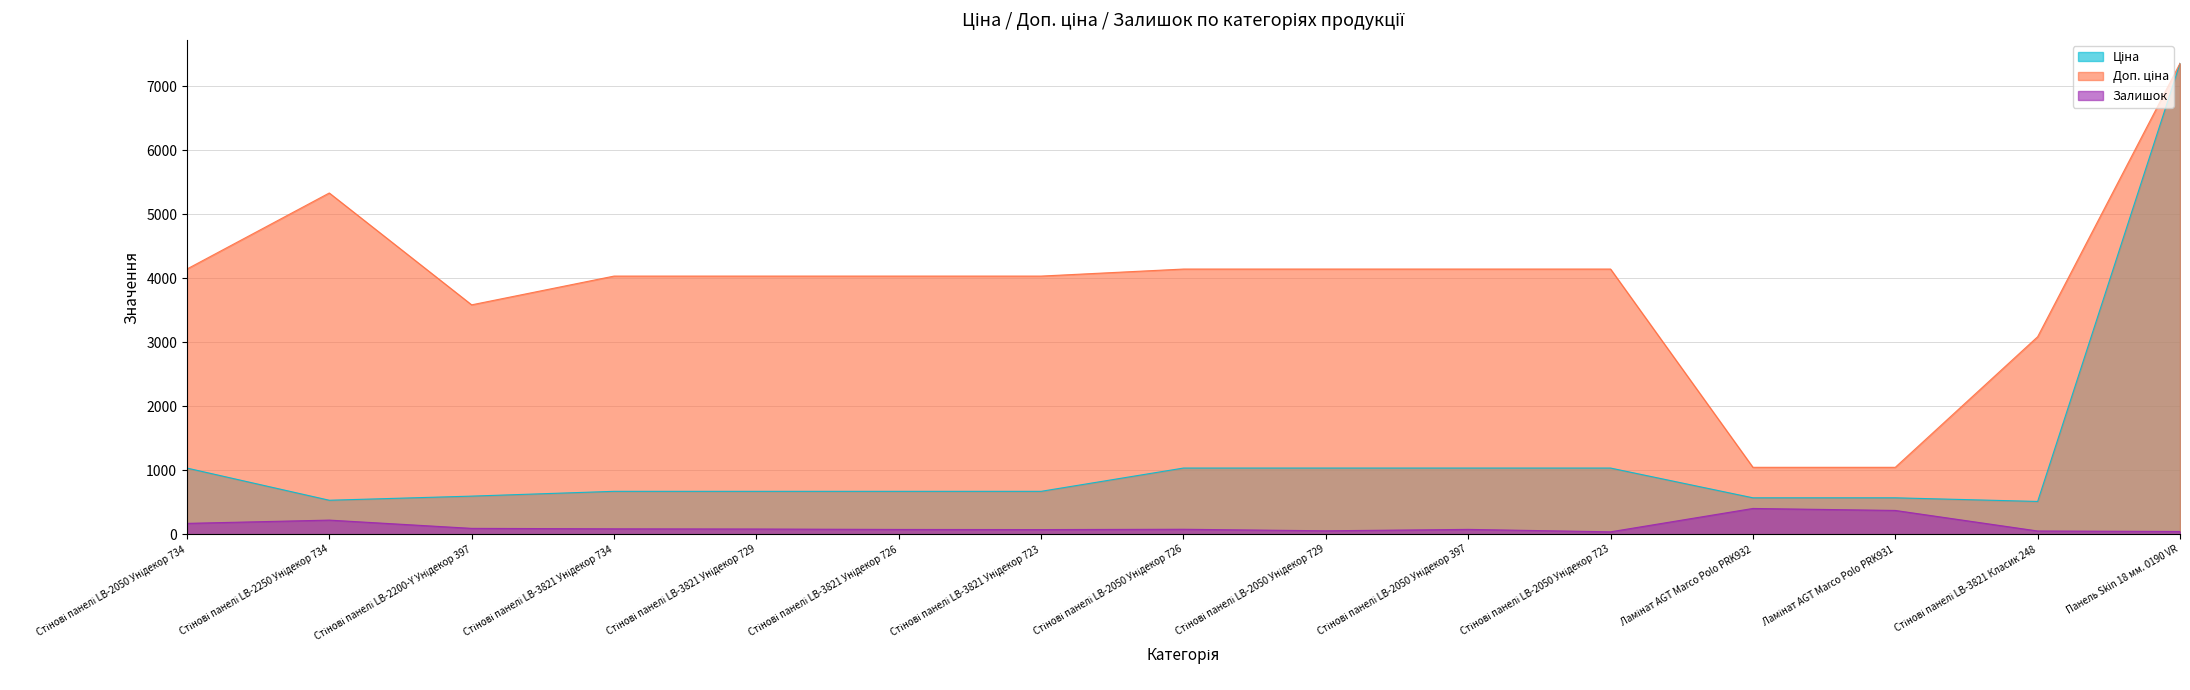

What is the maximum value for Доп. ціна?

7360.2